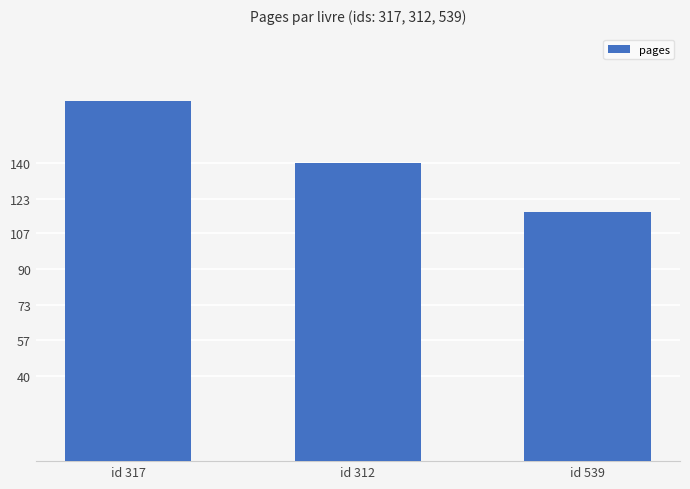

How many data points are less than 140?

1